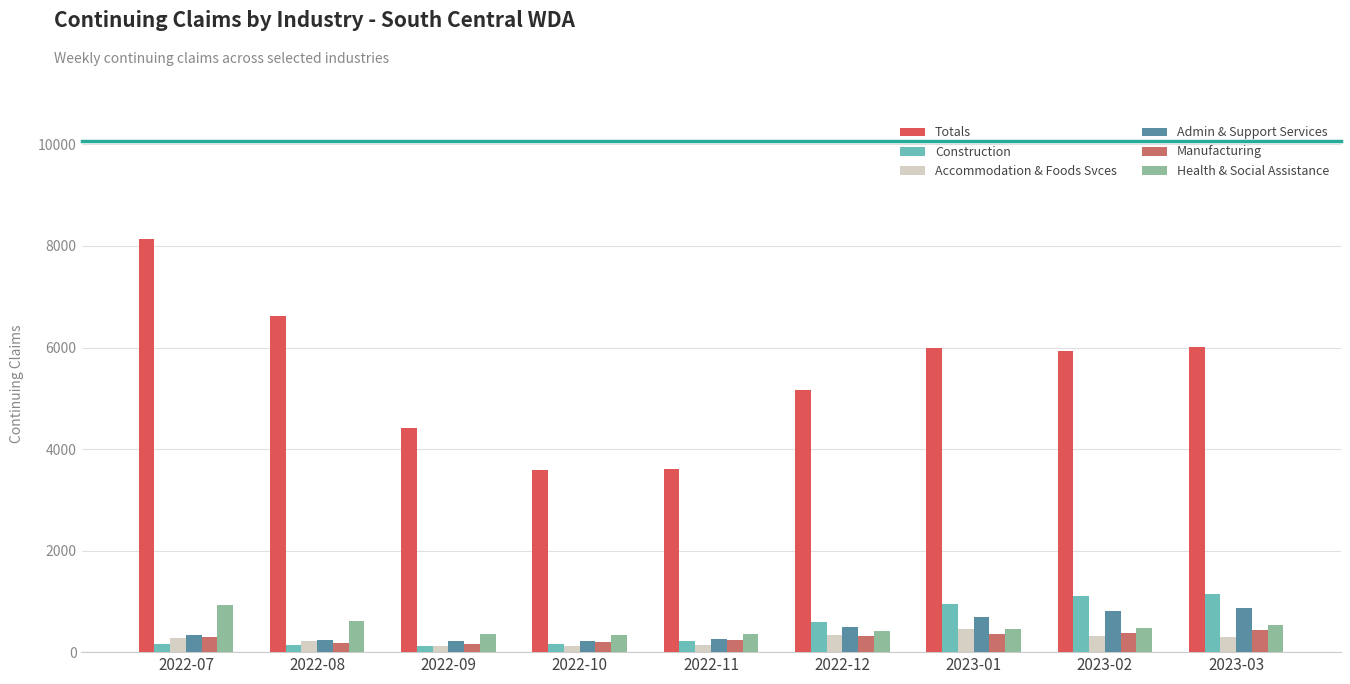

What is the difference between the maximum and minimum values in the Accommodation & Foods Svces series?

348